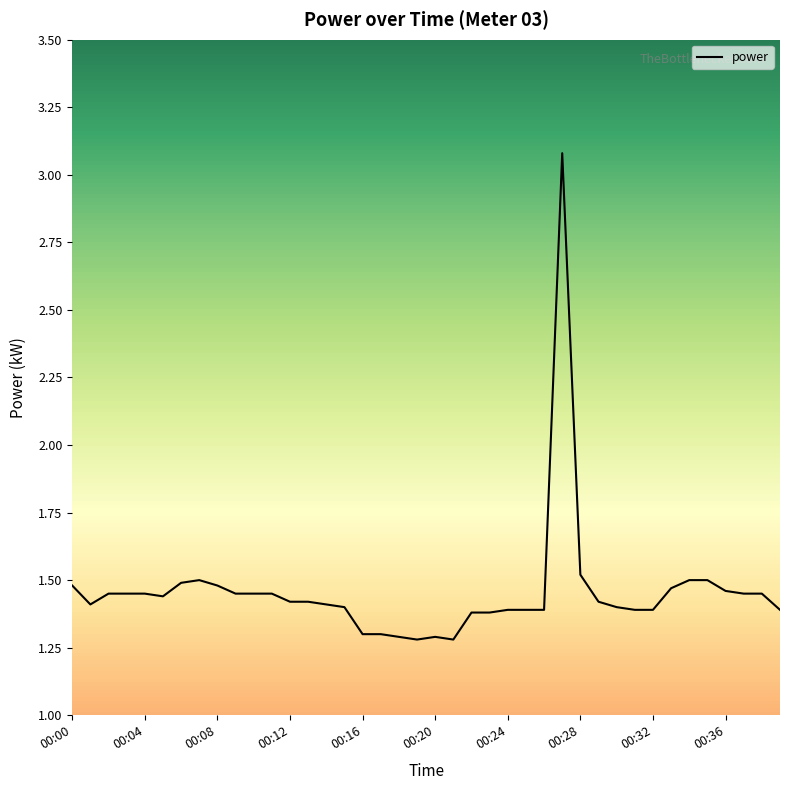

What is the smallest value displayed?

1.3